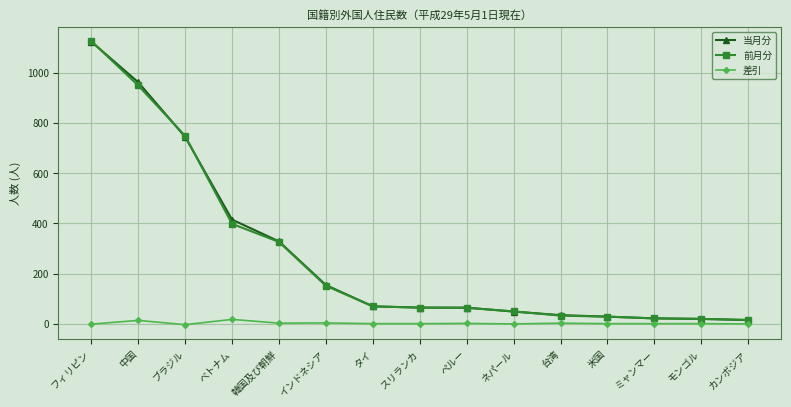

What is the minimum value shown in the chart?

-4